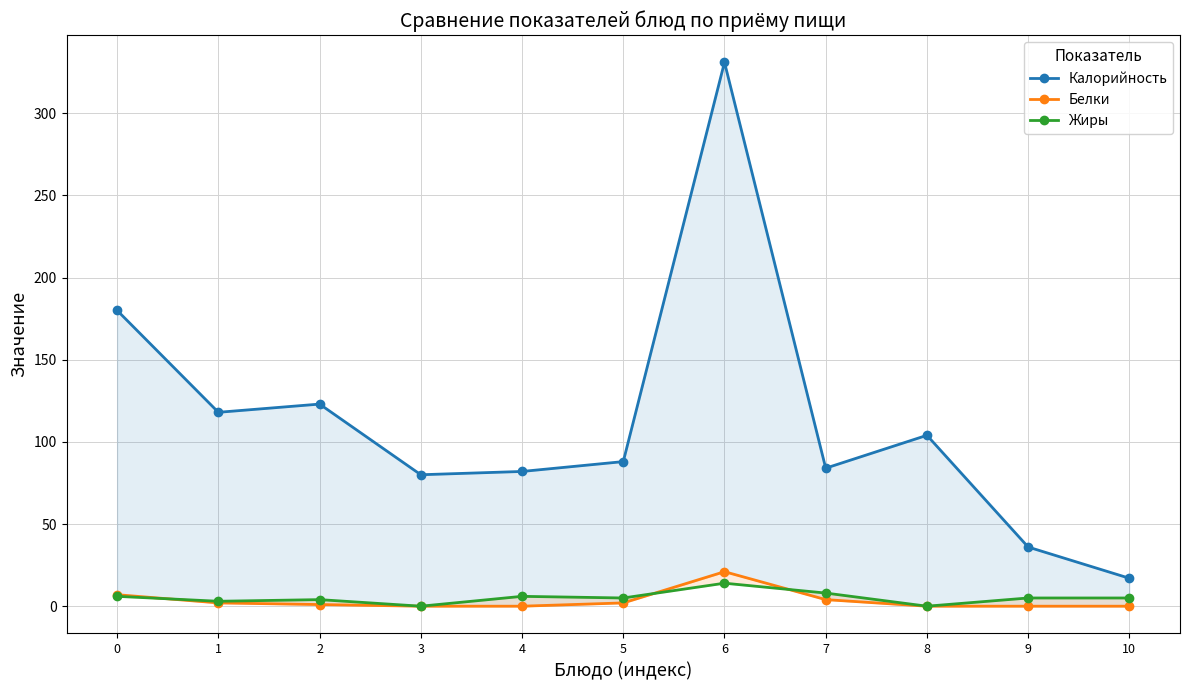

Which series has the largest total across all categories?

Калорийность